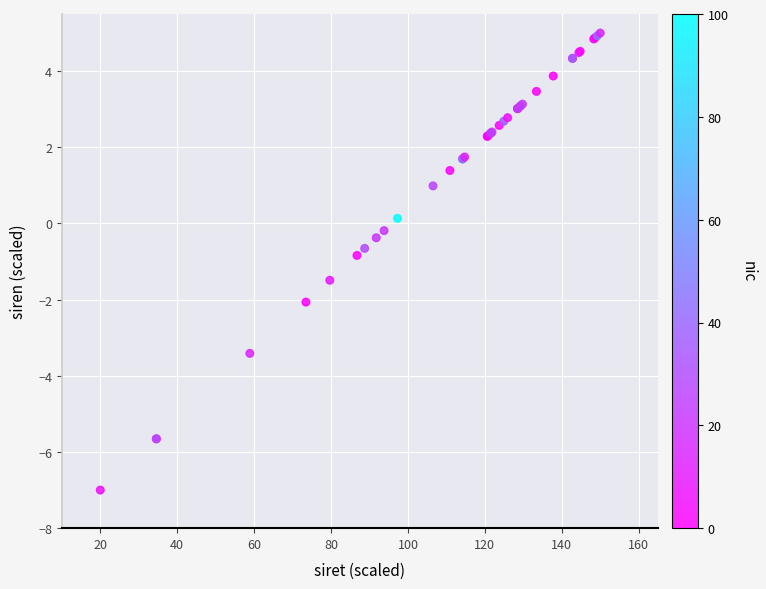

What Y value in the scatter plot is closest to -1?

-0.8